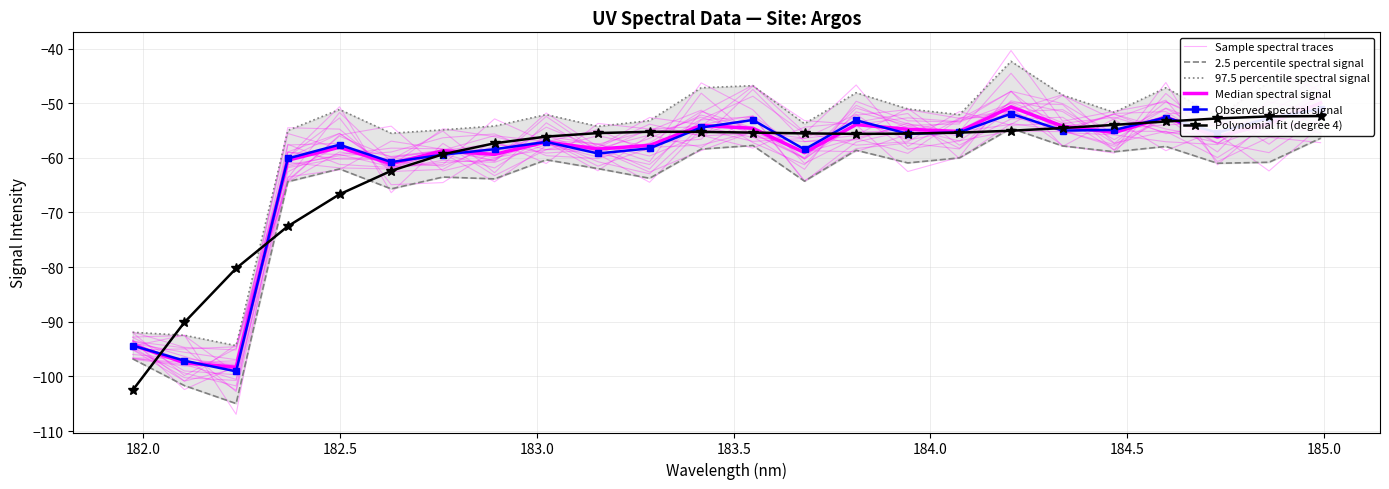

At which label does Sample spectral traces first exceed -57?

183.0